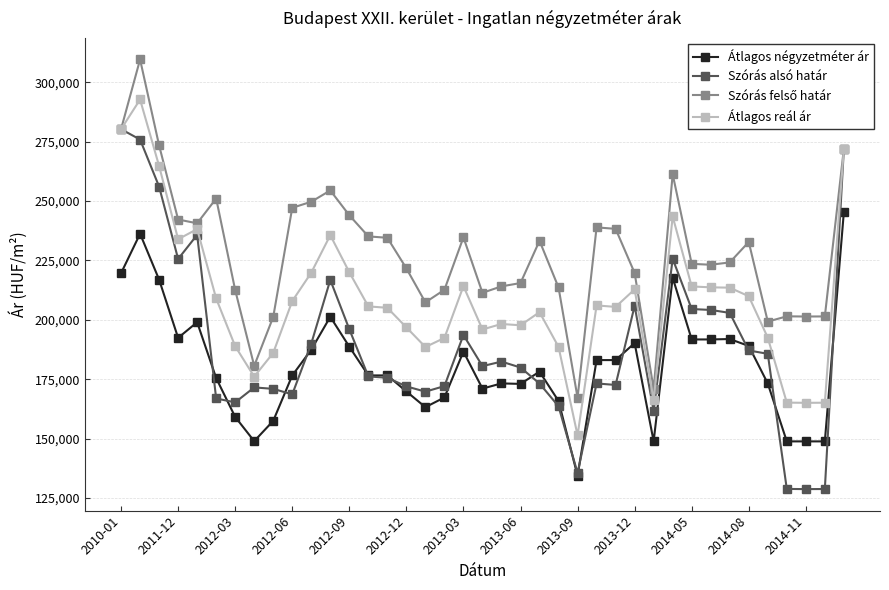

Is this an area chart (filled region under the line)?

No